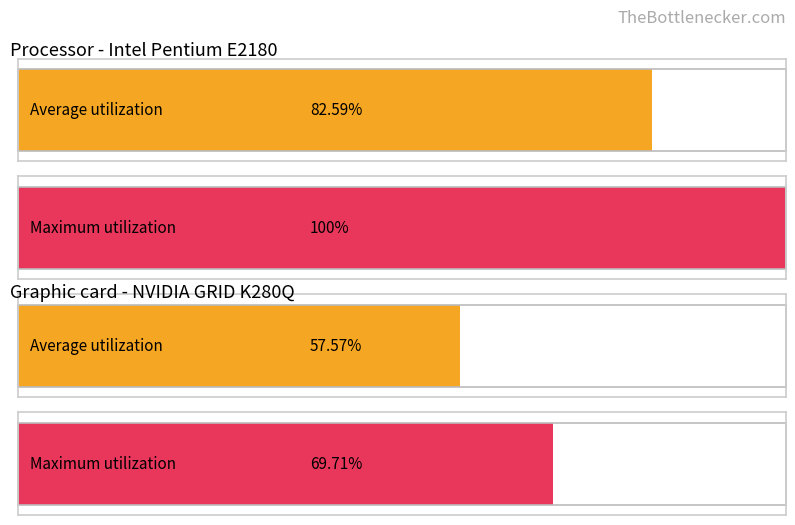

How many bars are there in each group?

2